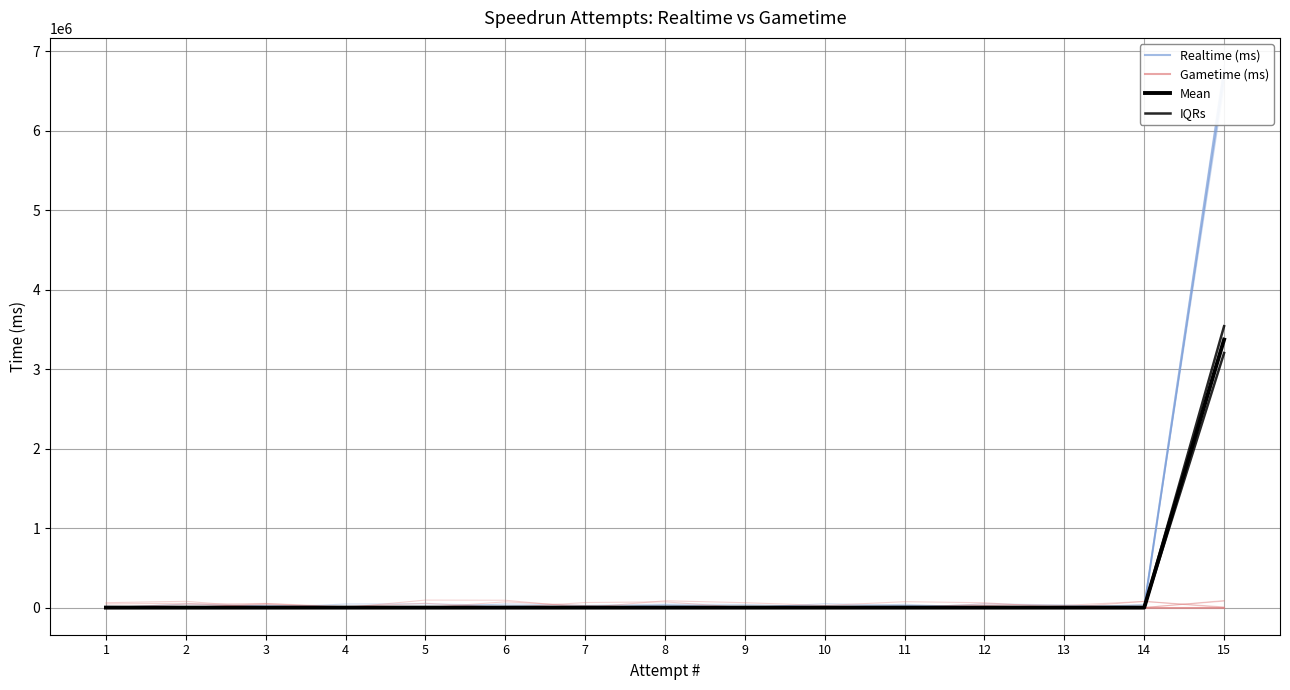

Read the Realtime (ms) value at 6.

4269.6